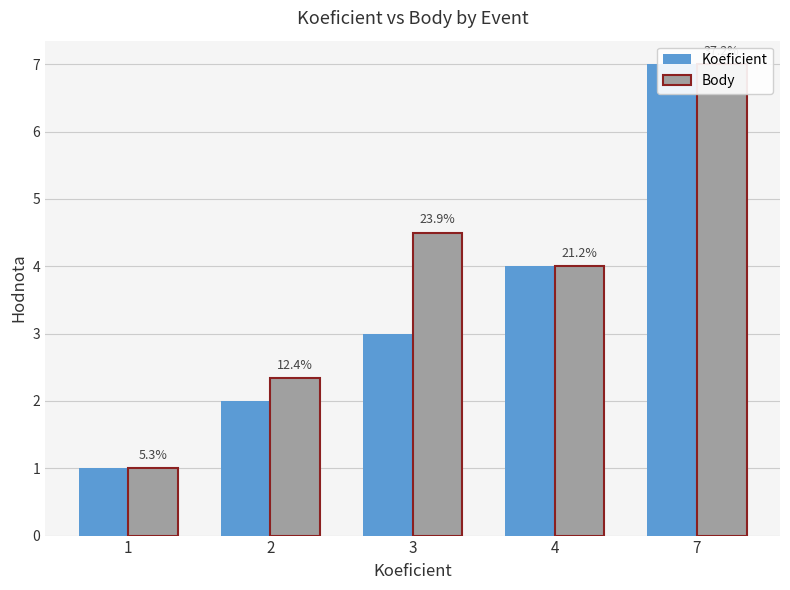

What is the difference between the maximum and minimum values in the Koeficient series?

6.0